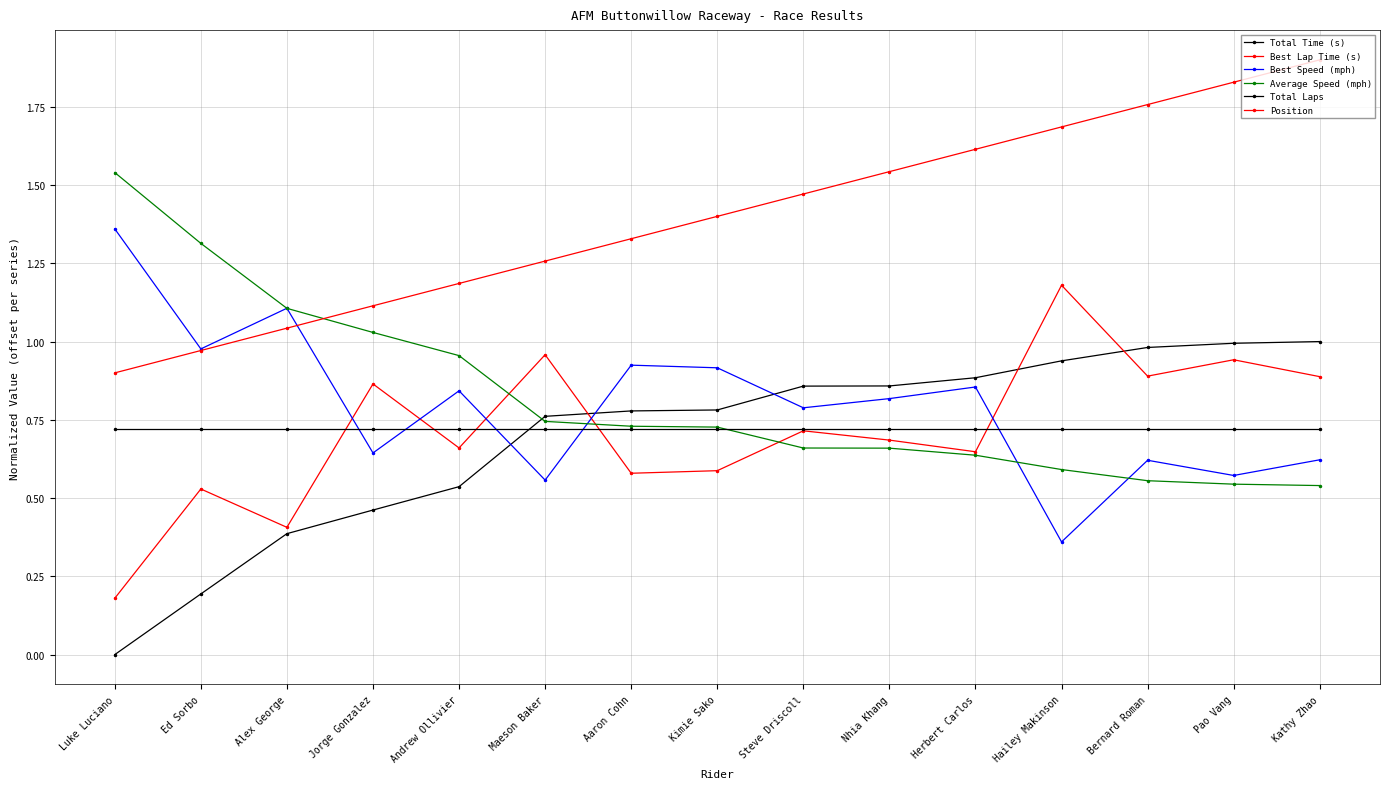

How many lines are shown in the chart?

6